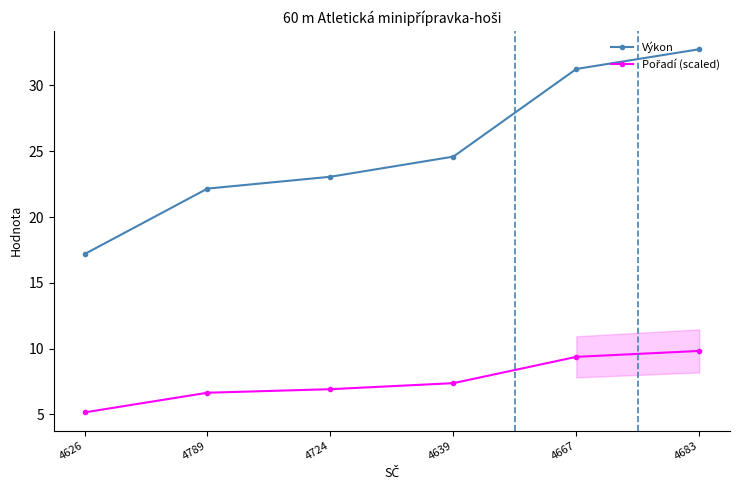

The value of Pořadí (scaled) at 4789 is 9.0. True or false?

False